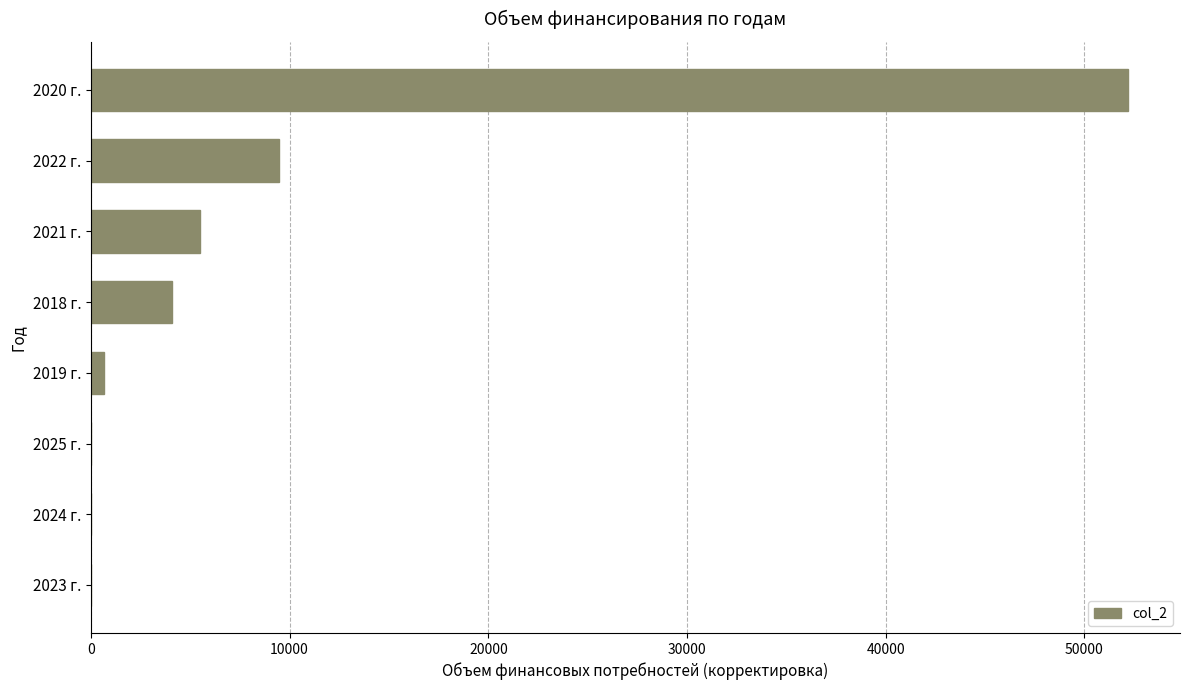

True or false: the data shows -18706.0 at 2024 г..

False